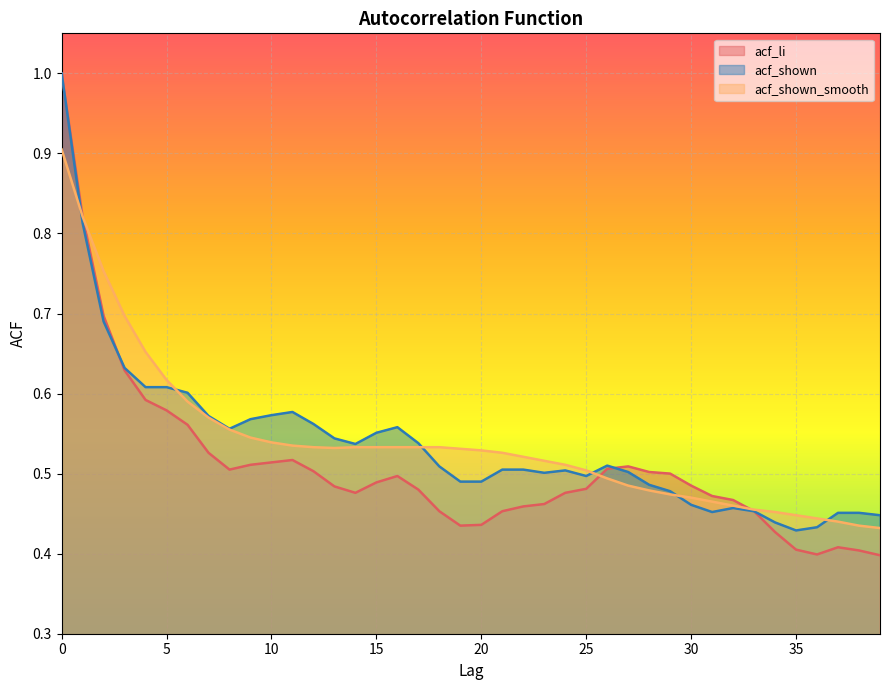

The value of acf_shown at 30 is 0.5. True or false?

True